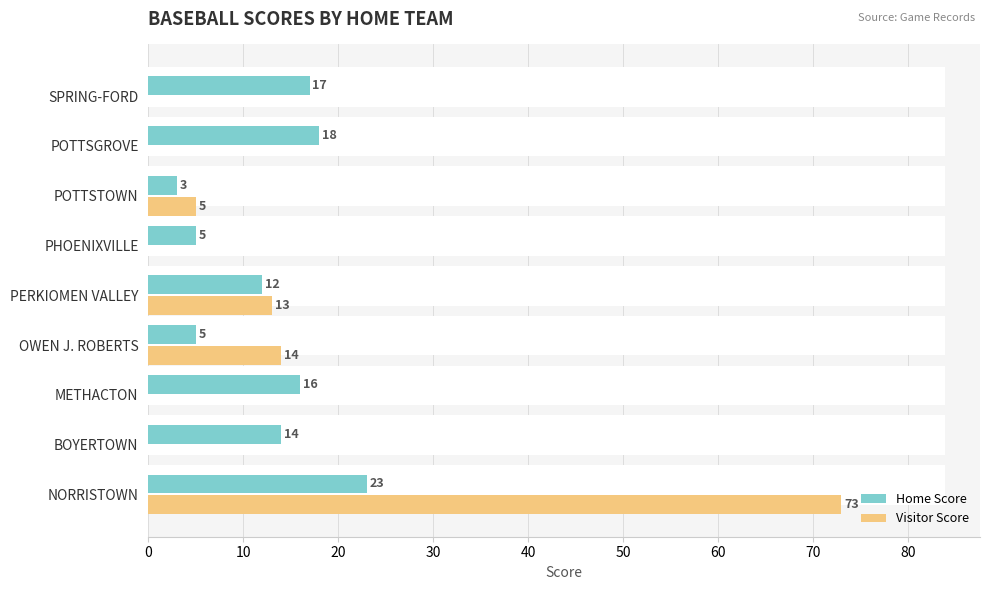

The value of Home Score at PHOENIXVILLE is 2. True or false?

False